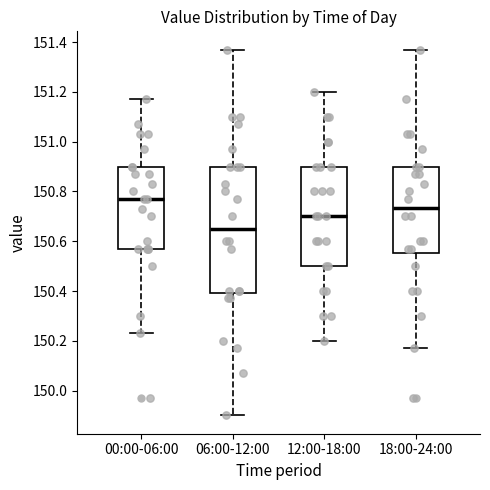

Reading left to right, transcribe this box plot: for each box, give where its median line is, the range the box spans, and where its two whiskers end, as read against the y-axis. The values are not printed on the chart, so give them approximately, as read against the axis.

00:00-06:00: median 150.78, box 150.58 to 150.90, whiskers 150.24 to 151.18
06:00-12:00: median 150.66, box 150.40 to 150.90, whiskers 149.90 to 151.38
12:00-18:00: median 150.70, box 150.50 to 150.90, whiskers 150.20 to 151.20
18:00-24:00: median 150.74, box 150.56 to 150.90, whiskers 150.18 to 151.38